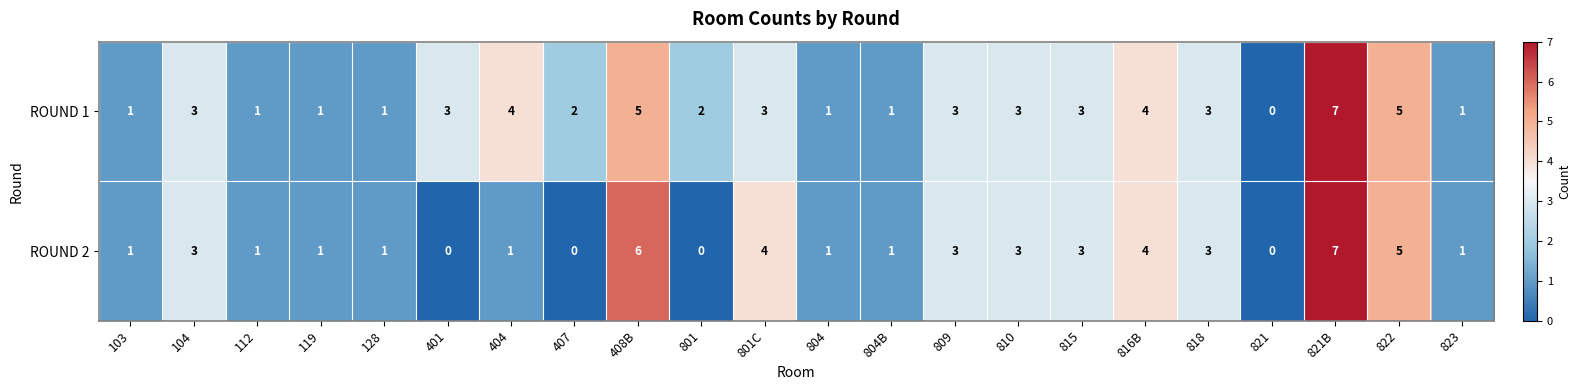

Count the ROUND 1 values in the range 1 to 3.

16